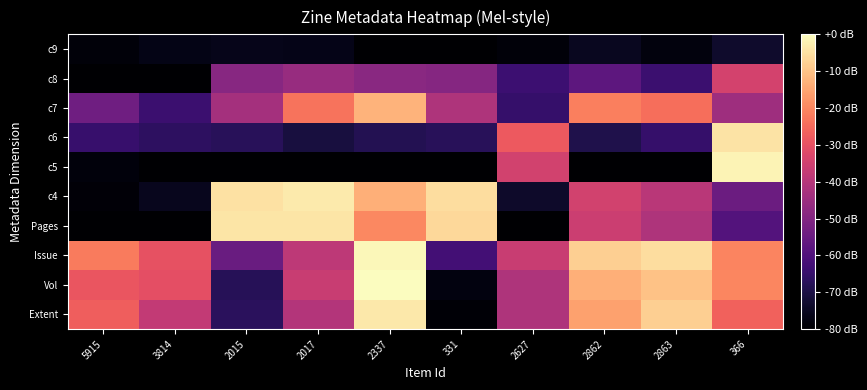

Reading left to right, transcribe all the data shown in this chart.

Extent: 5915=-26.9	3814=-37.6	2015=-67.1	2017=-40.6	2337=-3.6	331=-79.3	2627=-41.3	2862=-15.9	2863=-8.0	366=-26.5
Vol: 5915=-28.9	3814=-30.4	2015=-67.8	2017=-36.3	2337=0.0	331=-77.6	2627=-41.3	2862=-13.4	2863=-10.3	366=-20.0
Issue: 5915=-22.1	3814=-29.9	2015=-55.0	2017=-38.7	2337=-1.0	331=-62.5	2627=-36.3	2862=-8.0	2863=-5.5	366=-20.5
Pages: 5915=-80.0	3814=-79.8	2015=-4.1	2017=-4.3	2337=-19.9	331=-6.4	2627=-80.0	2862=-35.7	2863=-41.3	366=-59.2
c4: 5915=-79.1	3814=-75.6	2015=-4.7	2017=-3.3	2337=-13.2	331=-5.4	2627=-73.7	2862=-34.4	2863=-39.3	366=-54.5
c5: 5915=-78.2	3814=-80.0	2015=-80.0	2017=-80.0	2337=-80.0	331=-80.0	2627=-34.5	2862=-80.0	2863=-80.0	366=-1.7
c6: 5915=-64.4	3814=-66.5	2015=-67.3	2017=-70.7	2337=-68.1	331=-67.4	2627=-28.0	2862=-69.1	2863=-64.8	366=-4.4
c7: 5915=-53.5	3814=-64.0	2015=-43.4	2017=-23.2	2337=-12.6	331=-41.5	2627=-65.0	2862=-21.4	2863=-24.2	366=-44.6
c8: 5915=-80.0	3814=-79.7	2015=-49.0	2017=-45.7	2337=-48.7	331=-49.1	2627=-63.7	2862=-57.4	2863=-63.9	366=-34.3
c9: 5915=-78.5	3814=-76.7	2015=-76.2	2017=-76.3	2337=-80.0	331=-80.0	2627=-78.6	2862=-75.2	2863=-78.0	366=-73.4